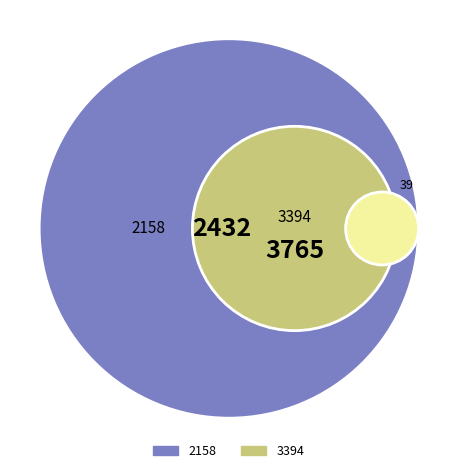

To the nearest percent, what portion does 3394 represent?

61%